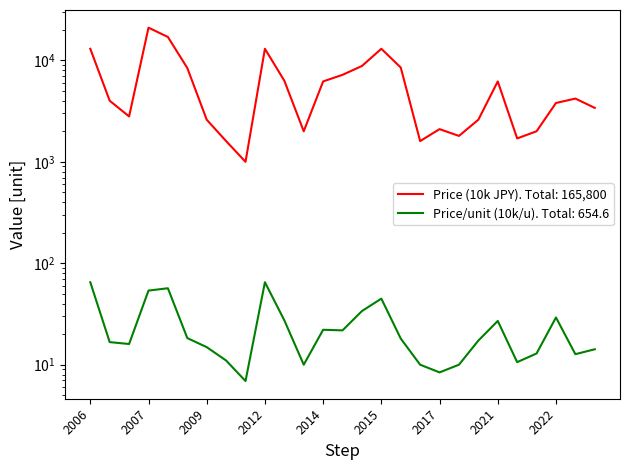

List the labels in order of Price (10k JPY) value, smallest first.

2011, 2010, 2017, 2022, 2017, 2013, 2022, 2017, 2009, 2018, 2007, 2023, 2022, 2007, 2023, 2014, 2021, 2012, 2014, 2009, 2016, 2014, 2006, 2012, 2015, 2008, 2007